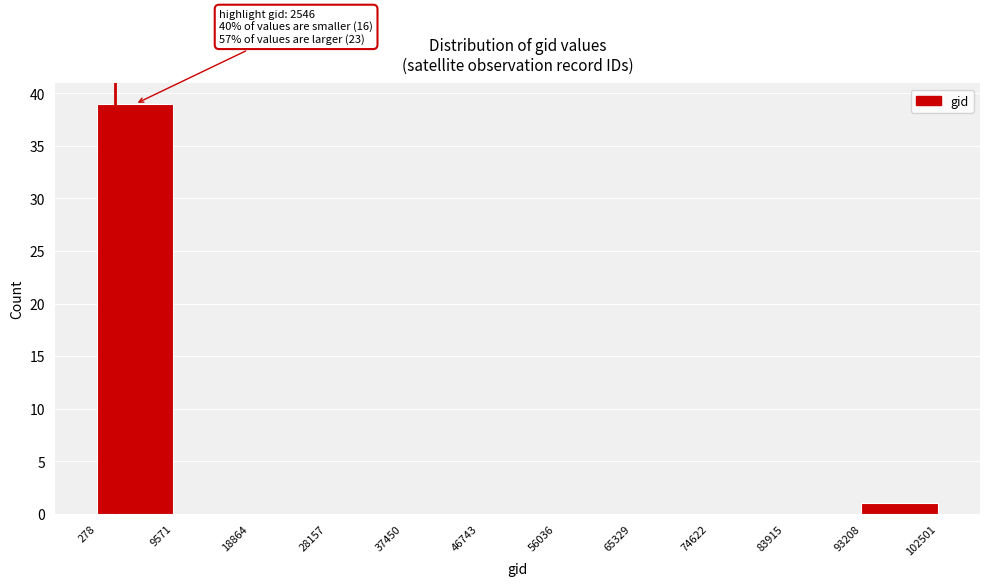

Which range on the x-axis has the tallest bar?

278 to 9571